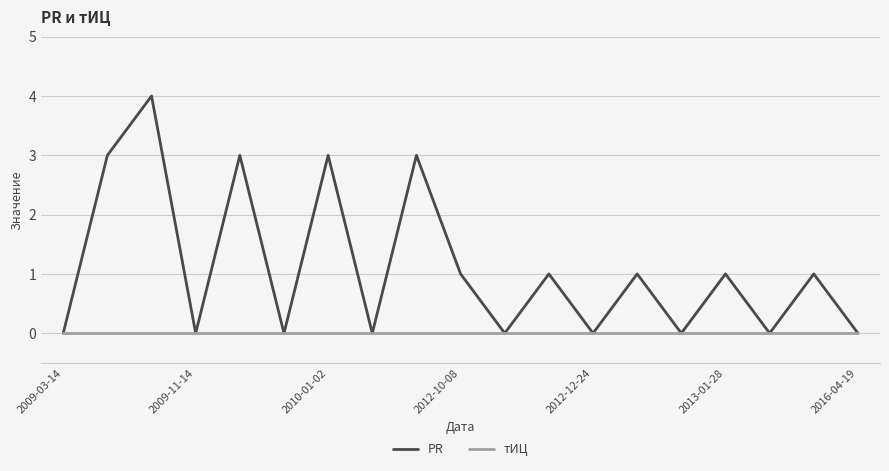

Which series has the largest total across all categories?

PR